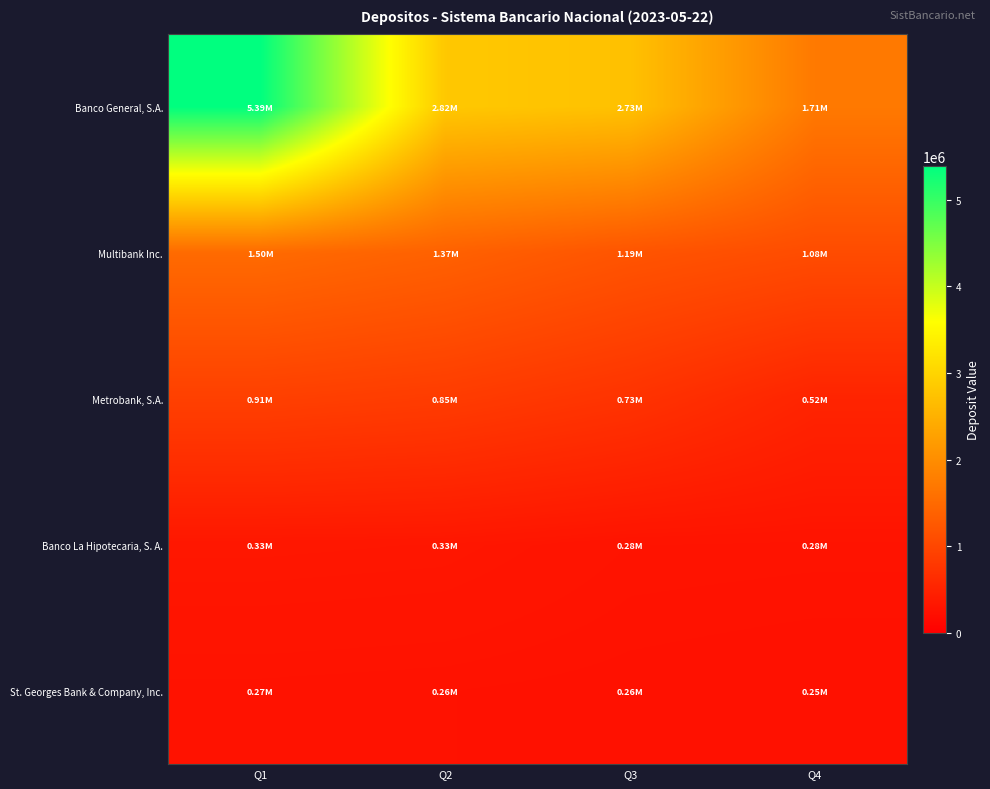

Which series has the largest total across all categories?

Banco General, S.A.